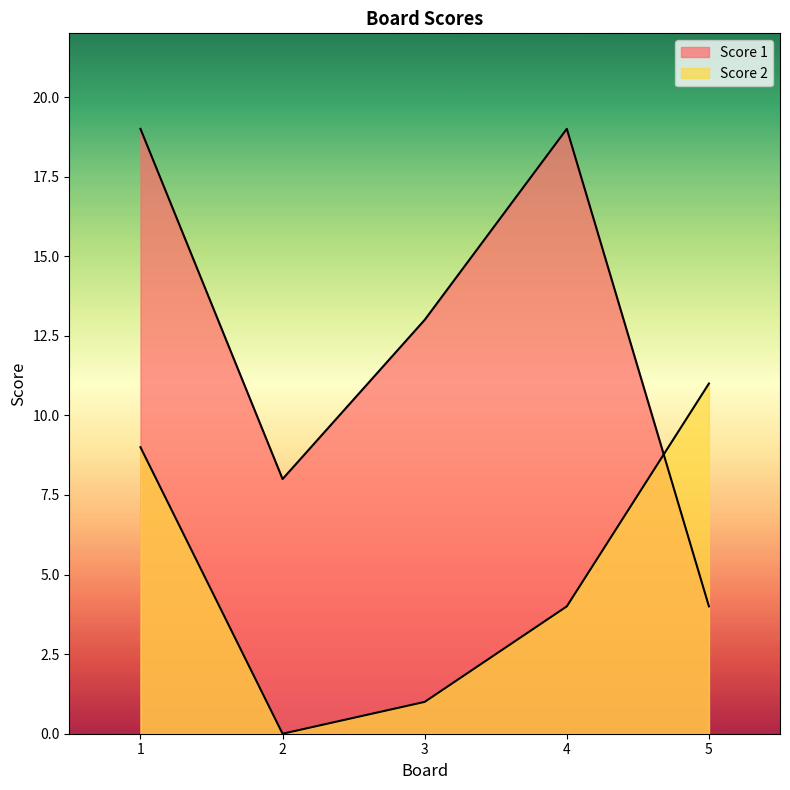

Which series ends up on top after the final intersection of Score 1 and Score 2?

Score 2